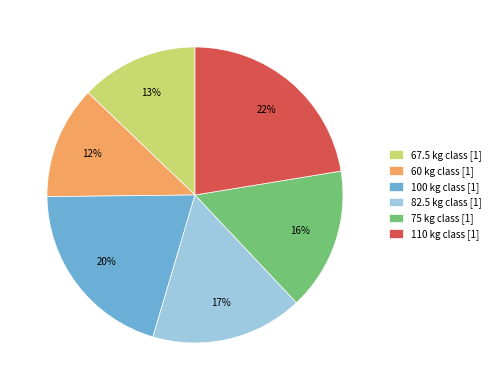

The 110 slice represents 22% of the pie. True or false?

True